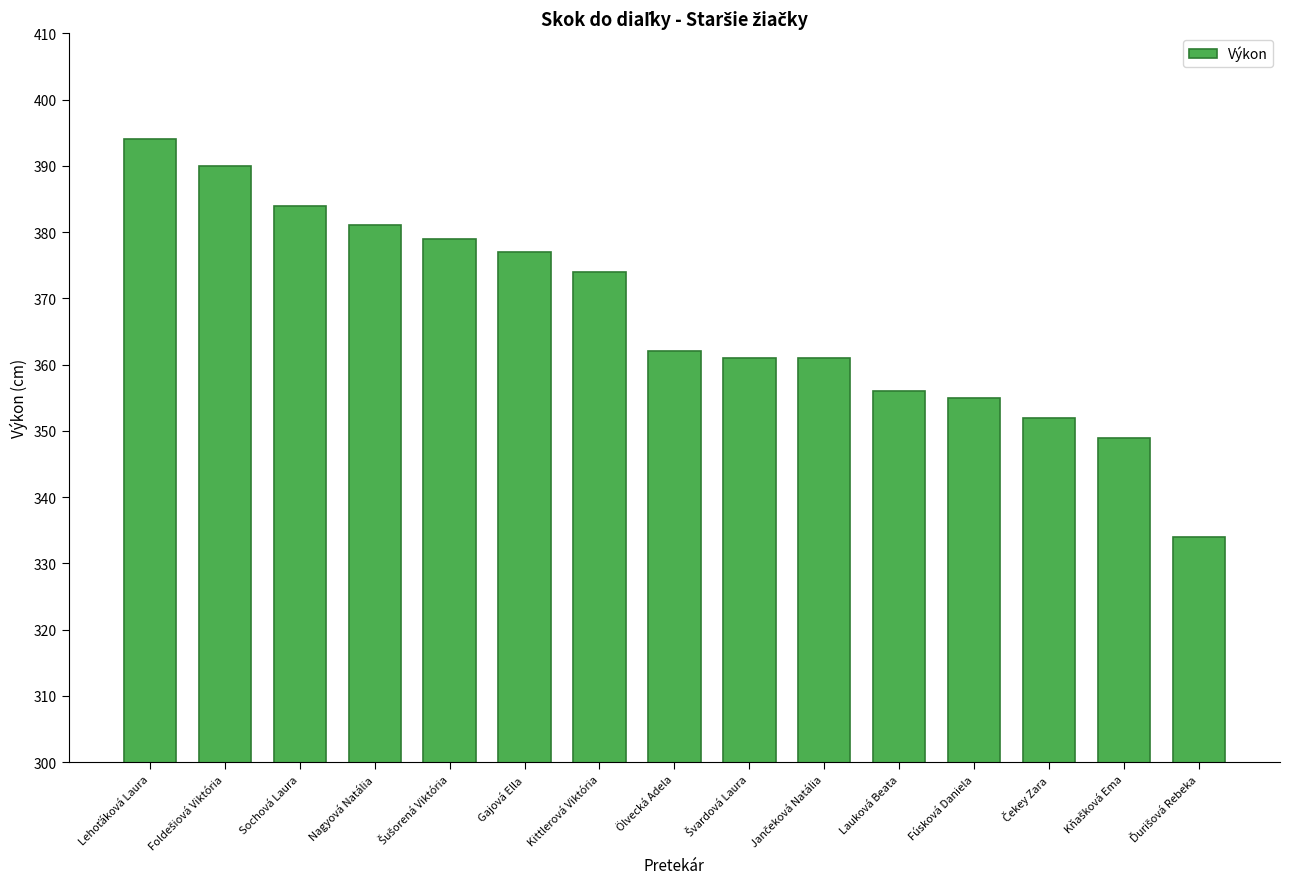

What is the approximate value at Sochová Laura, to the nearest 5?

385